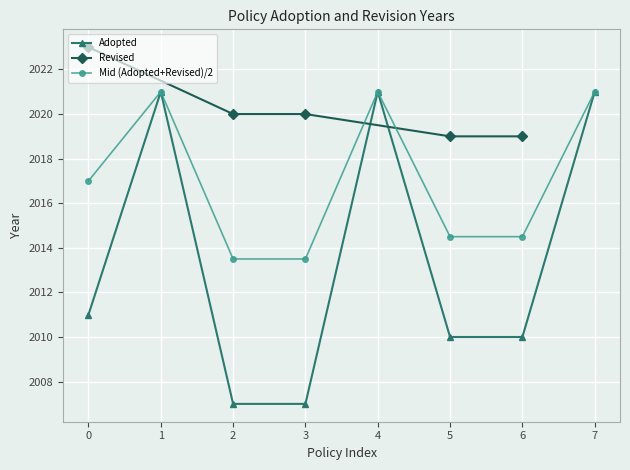

Where is the first local maximum for Mid (Adopted+Revised)/2?

1